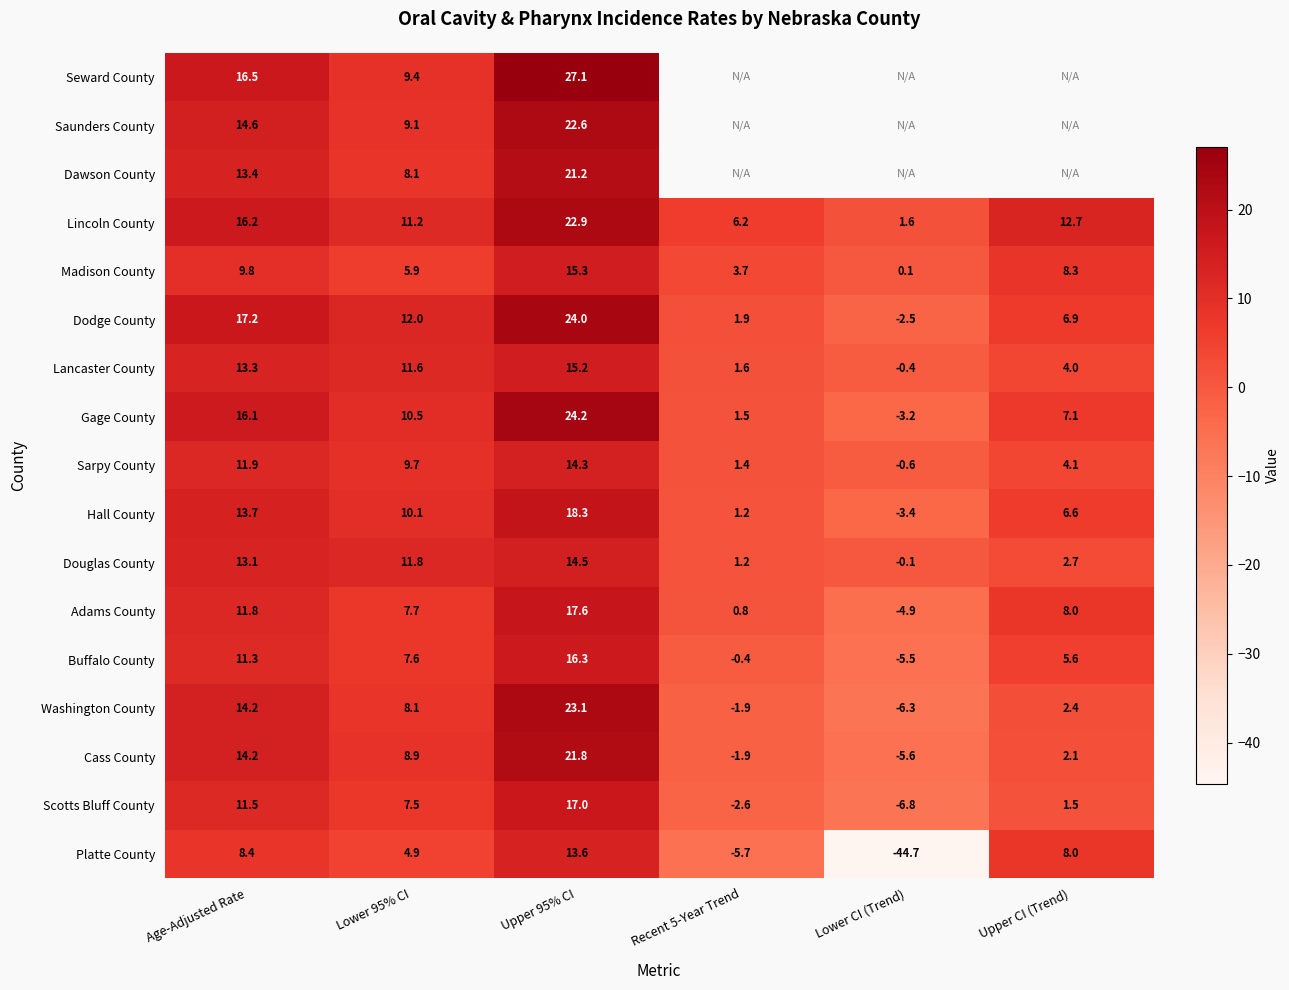

What is the spread (max minus min) of values at Age-Adjusted Rate?

8.8